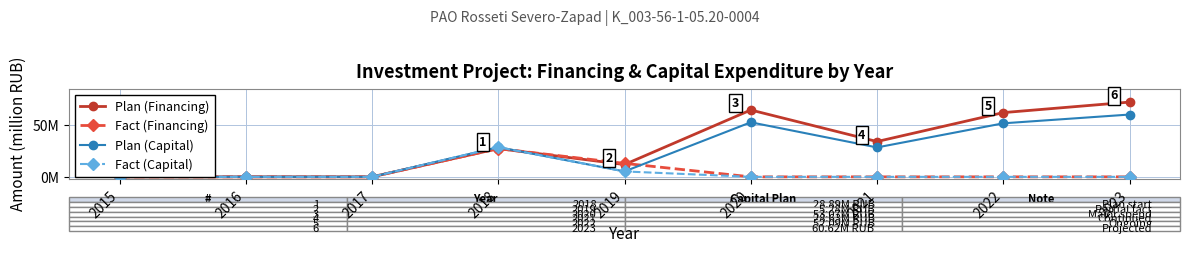

In Plan (Capital), how many points are higher than both neighbors (excluding endpoints)?

2